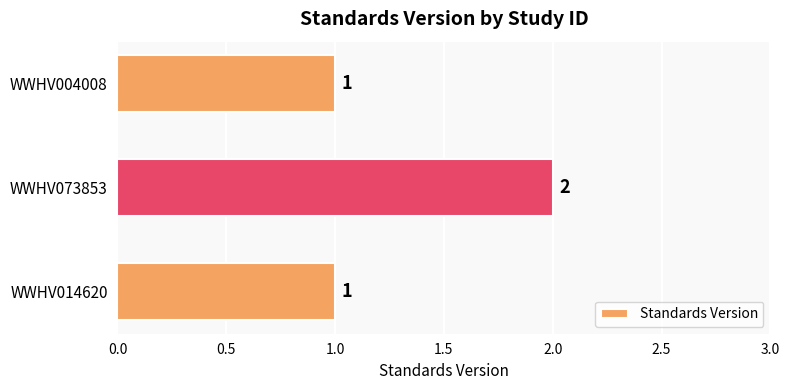

How many values are between 1 and 2?

3